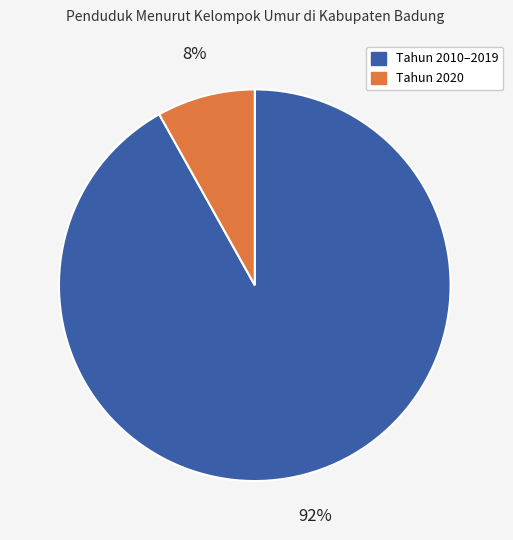

To the nearest percent, what is the average slice percentage?

50%